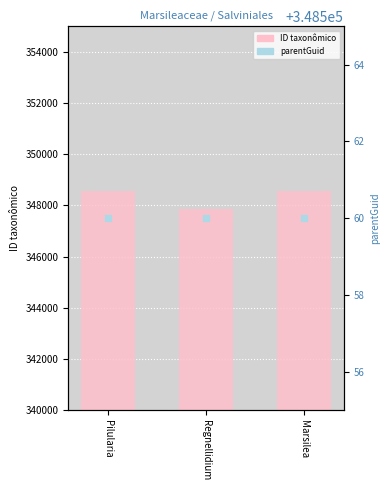

Which series contains the lowest Y value?

ID taxonômico